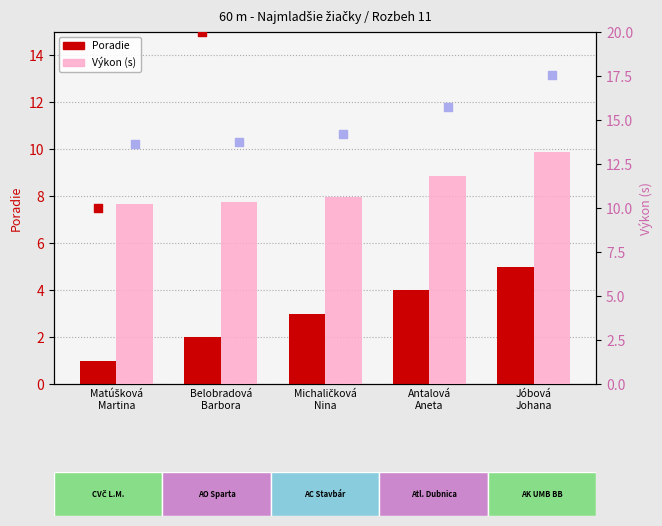

Which series has the largest total across all categories?

Výkon